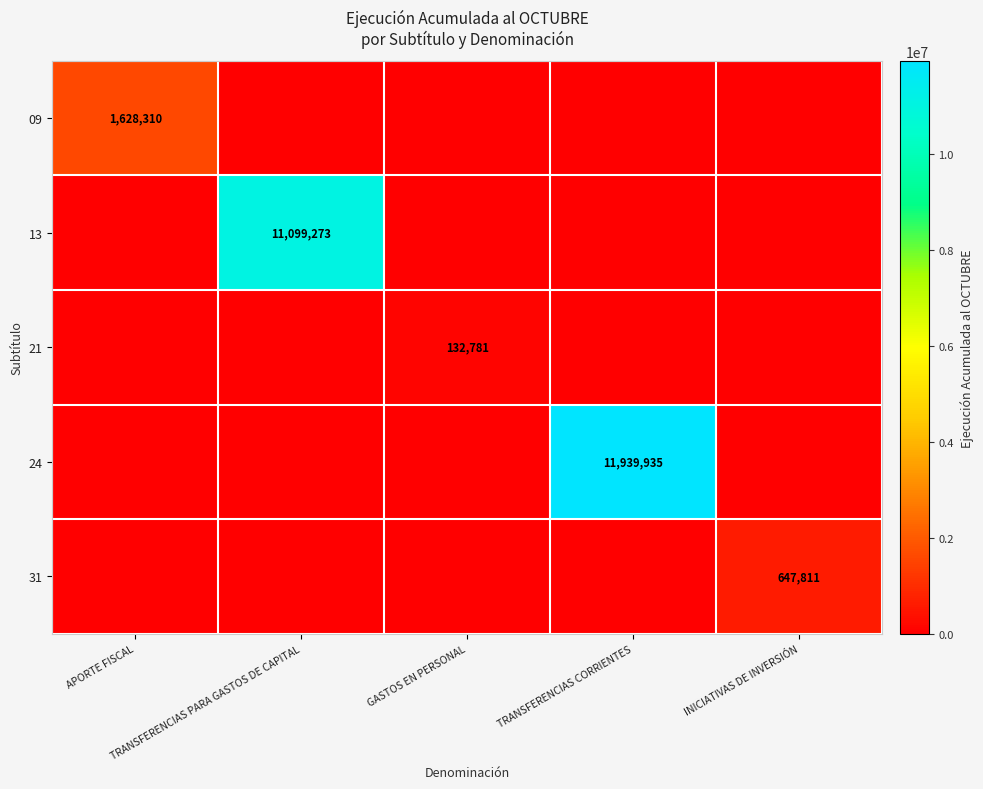

List the labels in order of 09 value, smallest first.

TRANSFERENCIAS PARA GASTOS DE CAPITAL, GASTOS EN PERSONAL, TRANSFERENCIAS CORRIENTES, INICIATIVAS DE INVERSIÓN, APORTE FISCAL